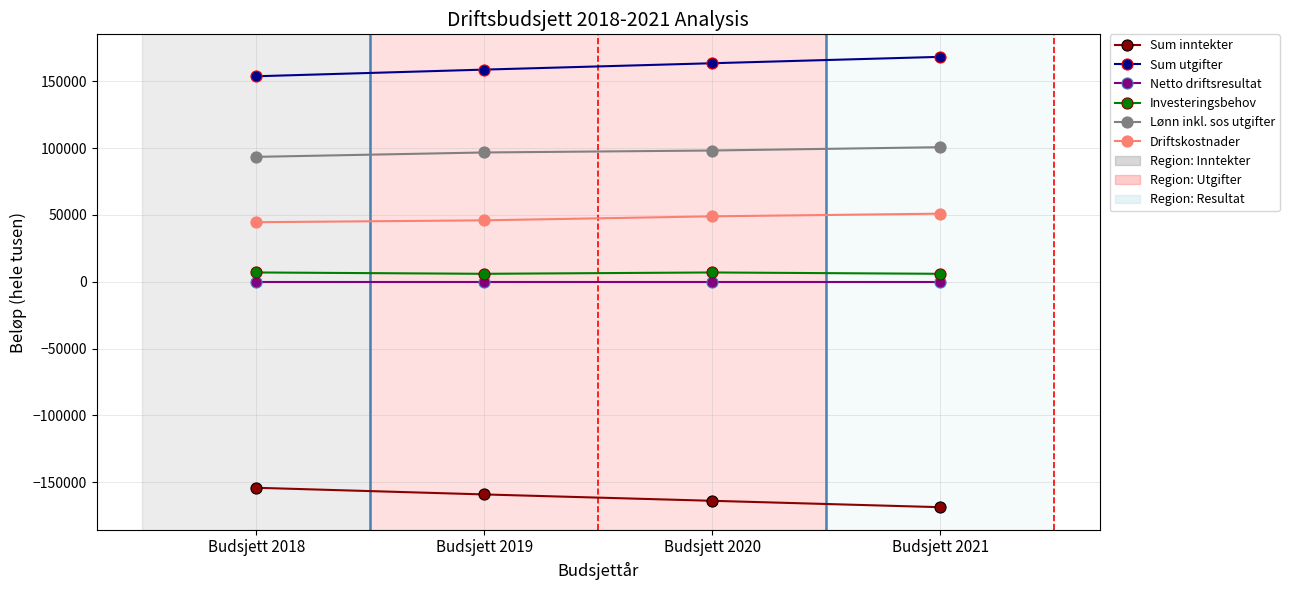

The Driftskostnader series shows 23052 at Budsjett 2021. True or false?

False